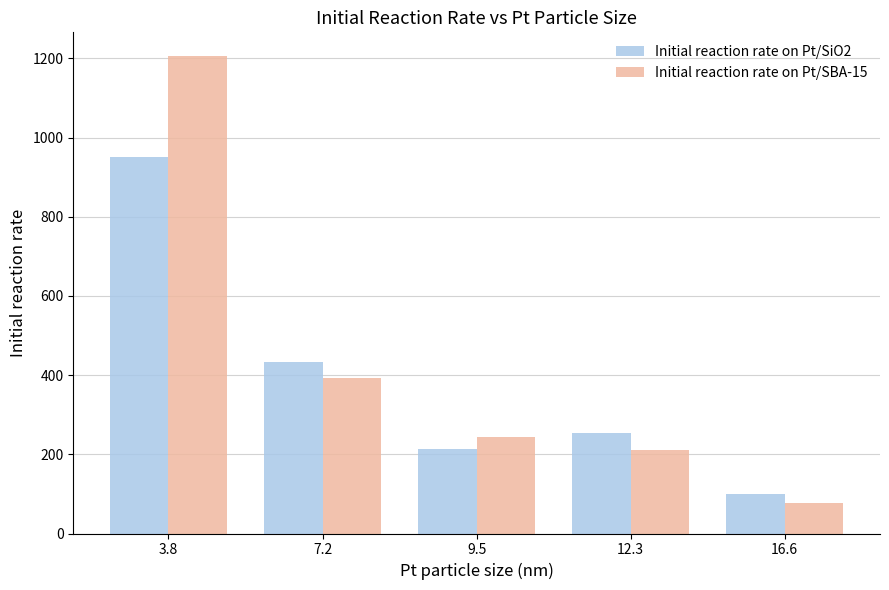

What is the sum of all Initial reaction rate on Pt/SBA-15 values?

2129.5